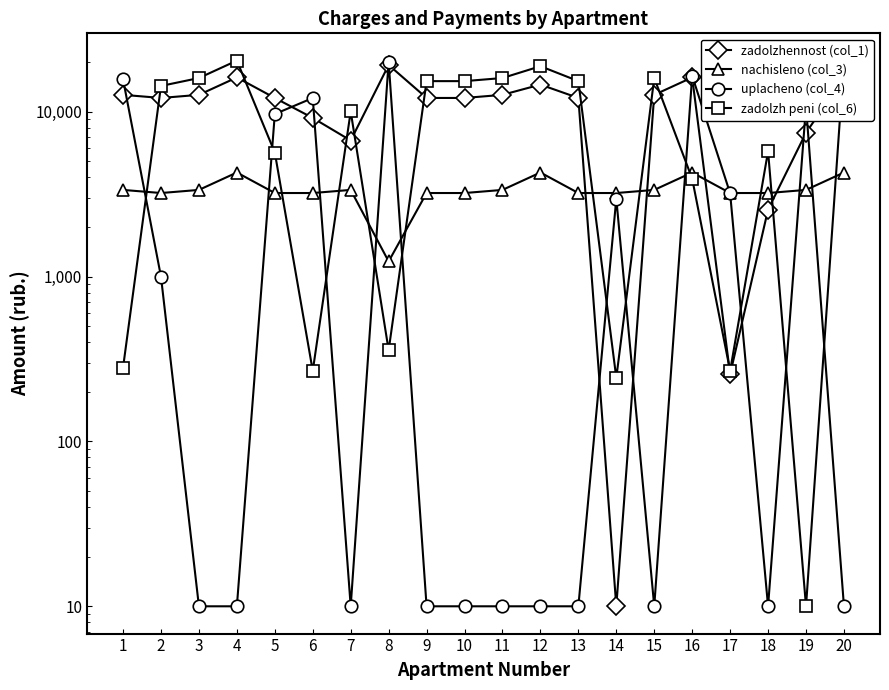

Where is zadolzh peni (col_6) nearest to the value 10237?

7